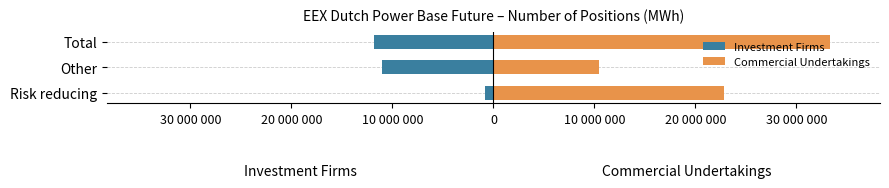

Reading right to left, what are all the values shown in this chart?

Investment Firms: -11819764	-10986637	-833127
Commercial Undertakings: 33278395	10479573	22798822